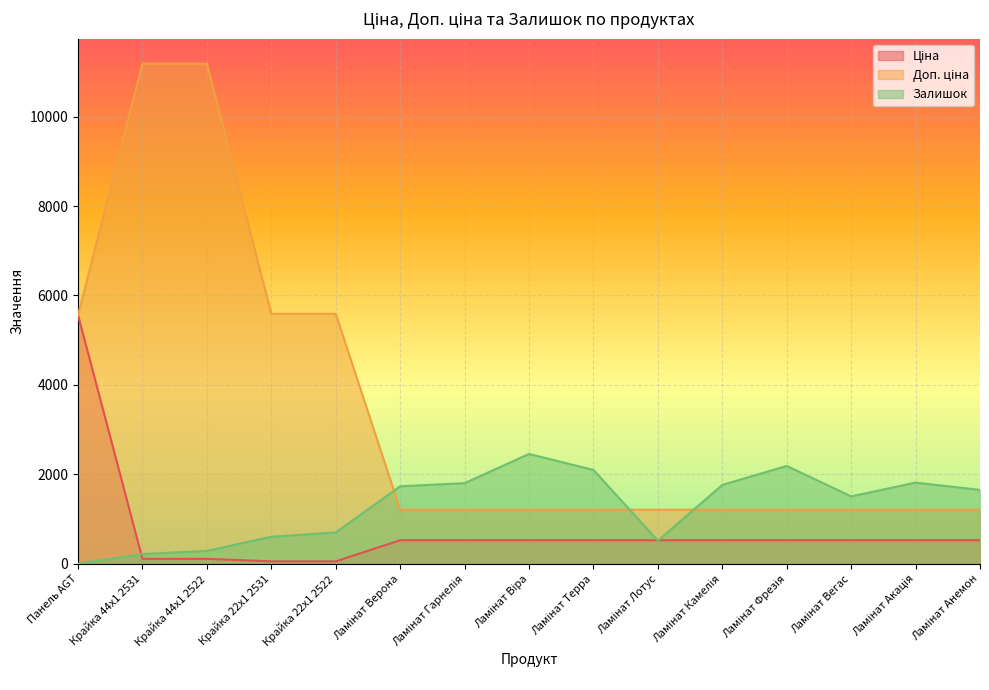

At how many categories does at least one series exceed 8298?

2